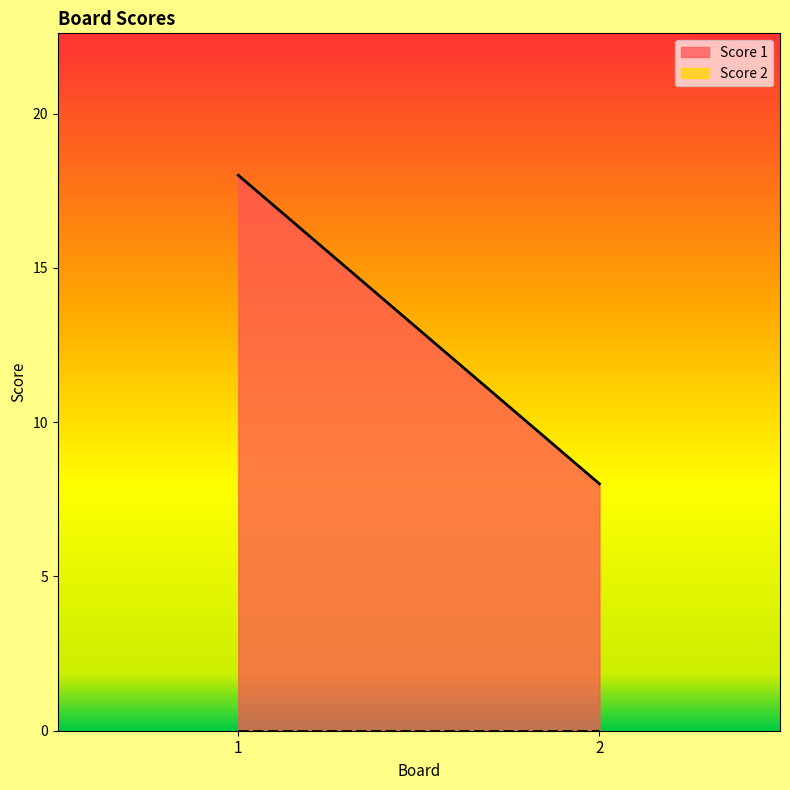

List the series in order of their overall mean, lowest first.

Score 2, Score 1